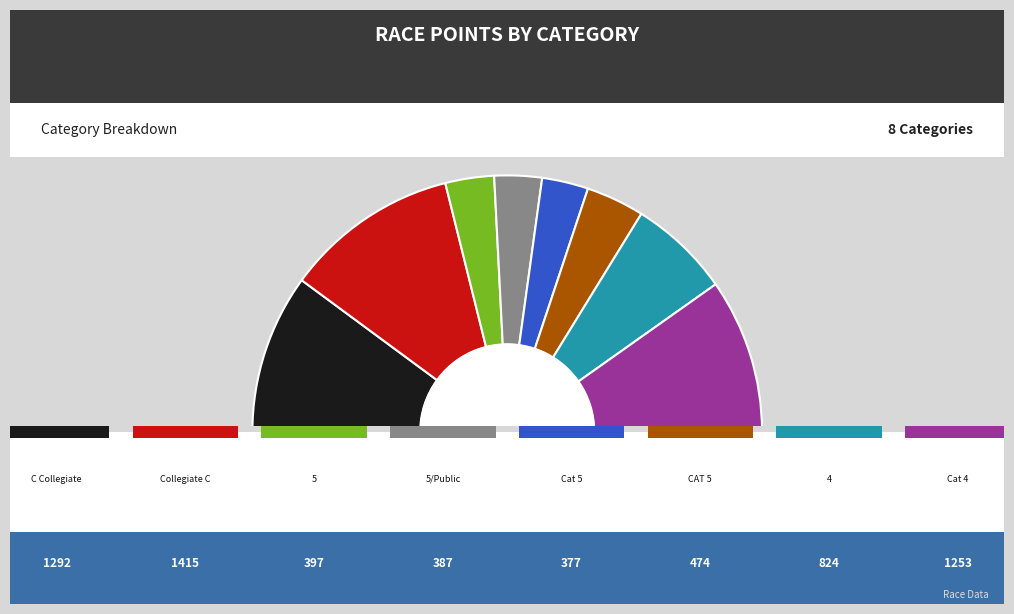

Count the number of slices in the pie.

8